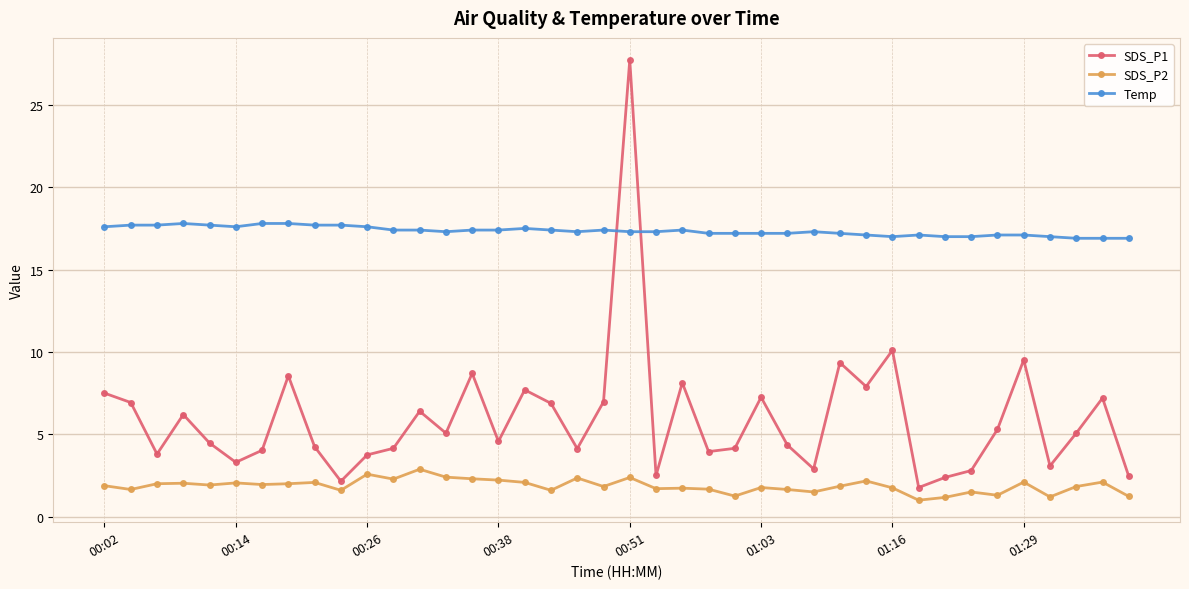

True or false: Temp and SDS_P2 intersect in this chart.

False